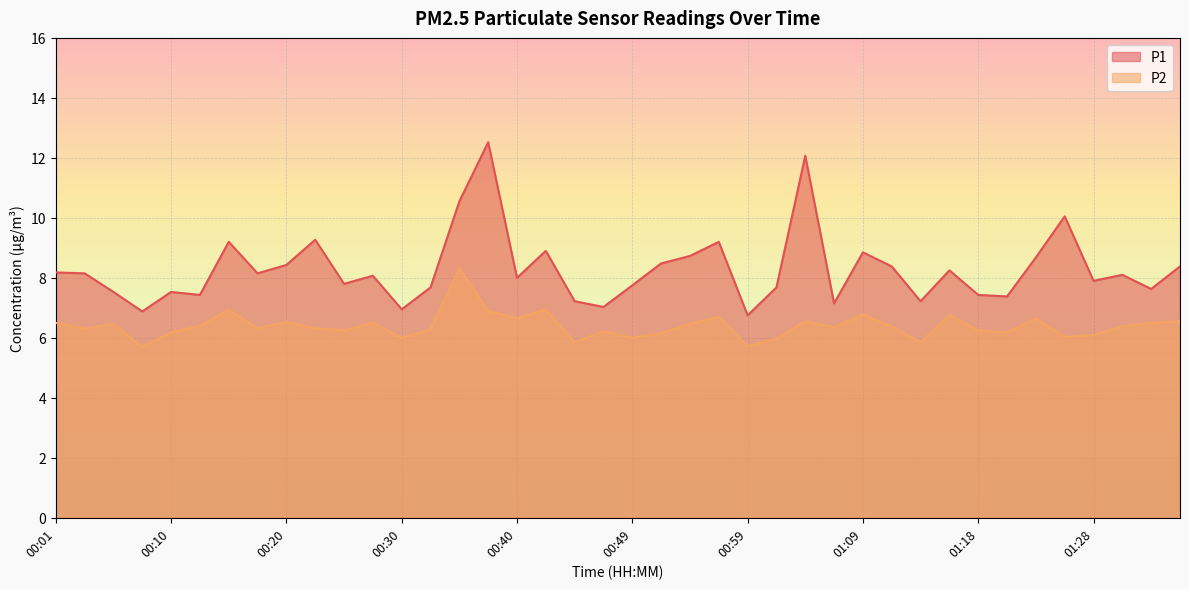

What is the highest value of the P2 series?

8.3